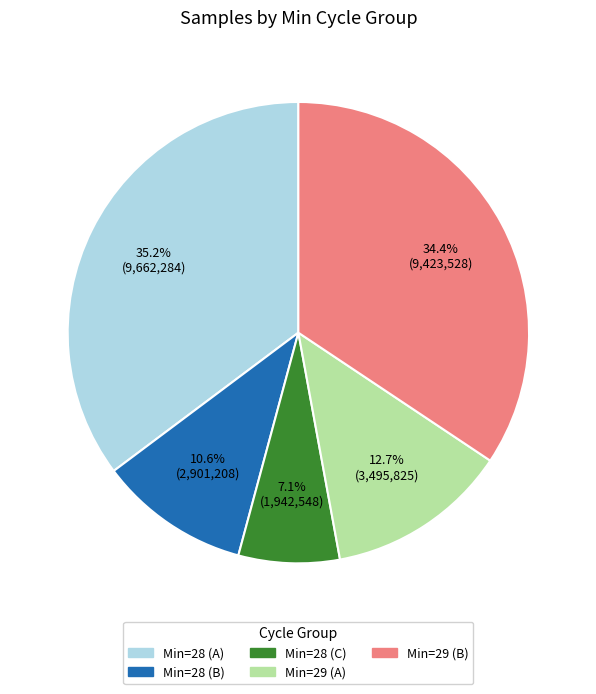

Approximately how many times larger is the value at Min=28 (C) compared to Min=28 (B)?

0.7